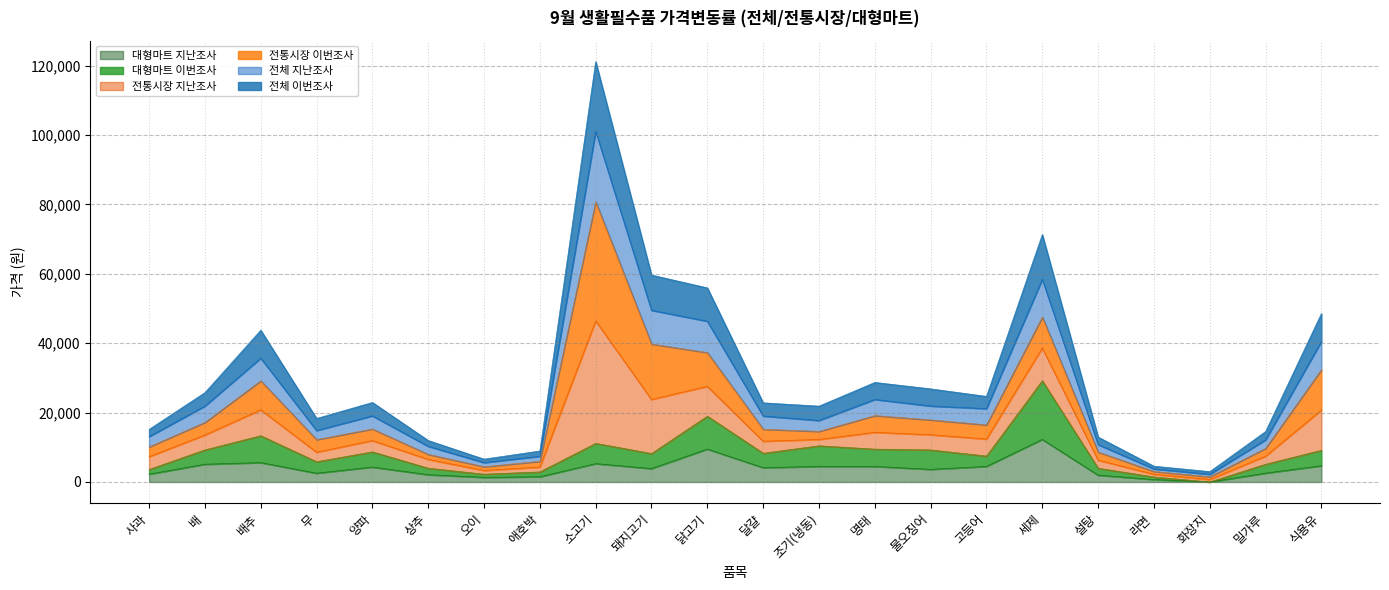

Count the number of categories in the chart.

22